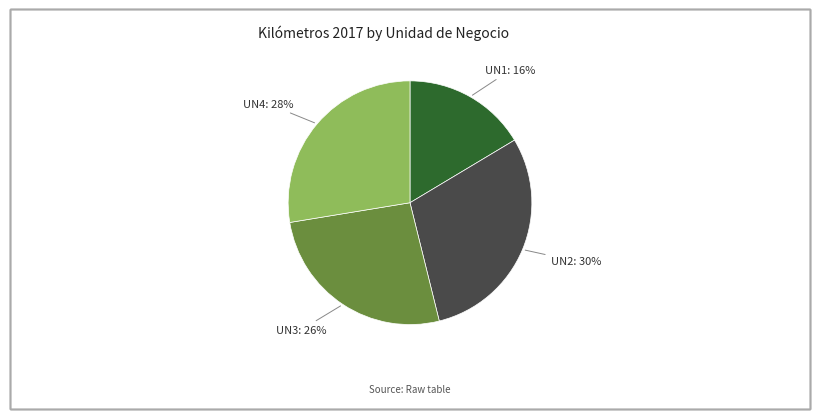

How many slices are in this pie chart?

4